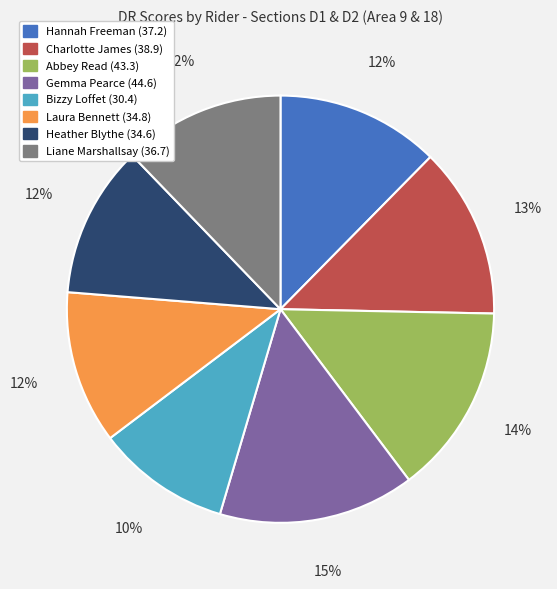

To the nearest percent, what is the difference between the largest and smallest slice percentages?

5%